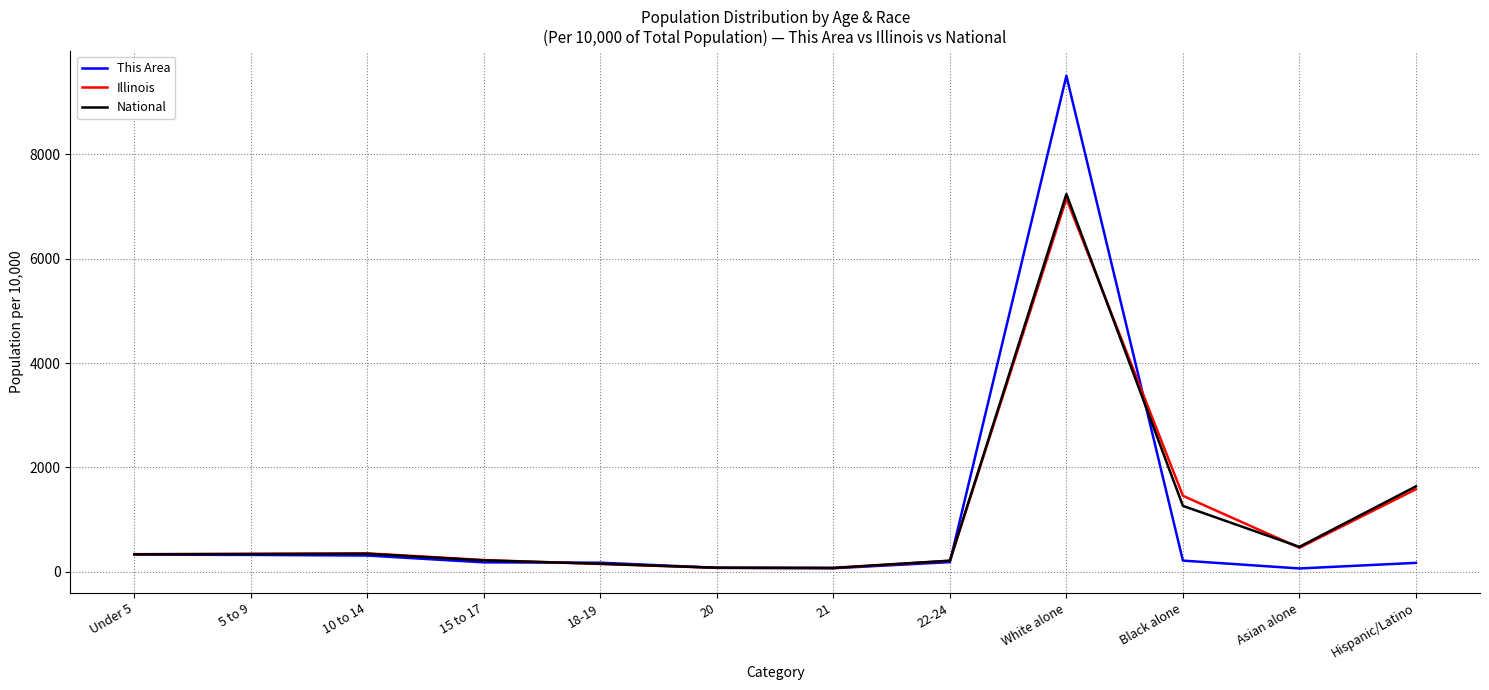

At how many categories does at least one series exceed 3099?

1